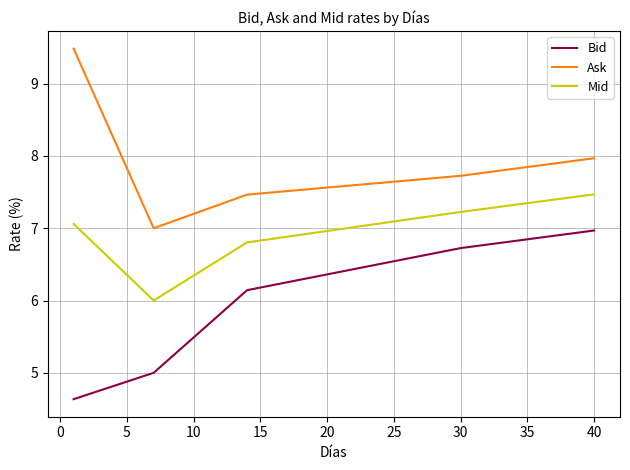

What is the difference between the maximum and minimum values in the Mid series?

1.5